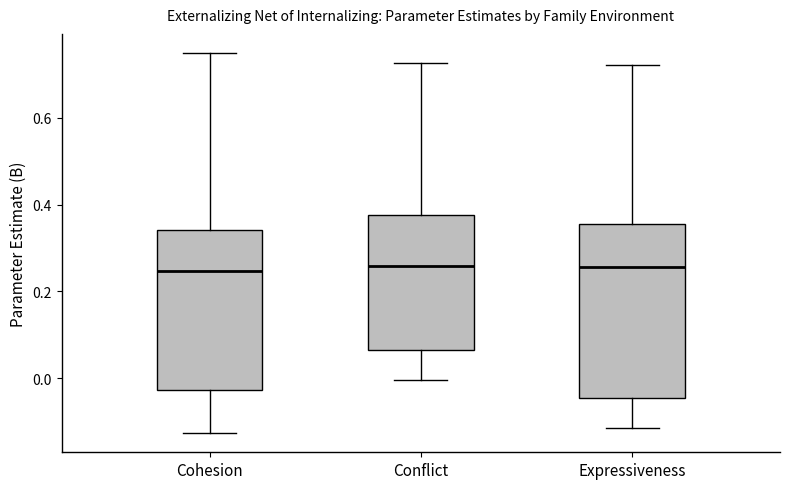

Where does the lower whisker of the box for Cohesion end on the y-axis? The values are not printed on the chart, so give them approximately, as read against the axis.

-0.12